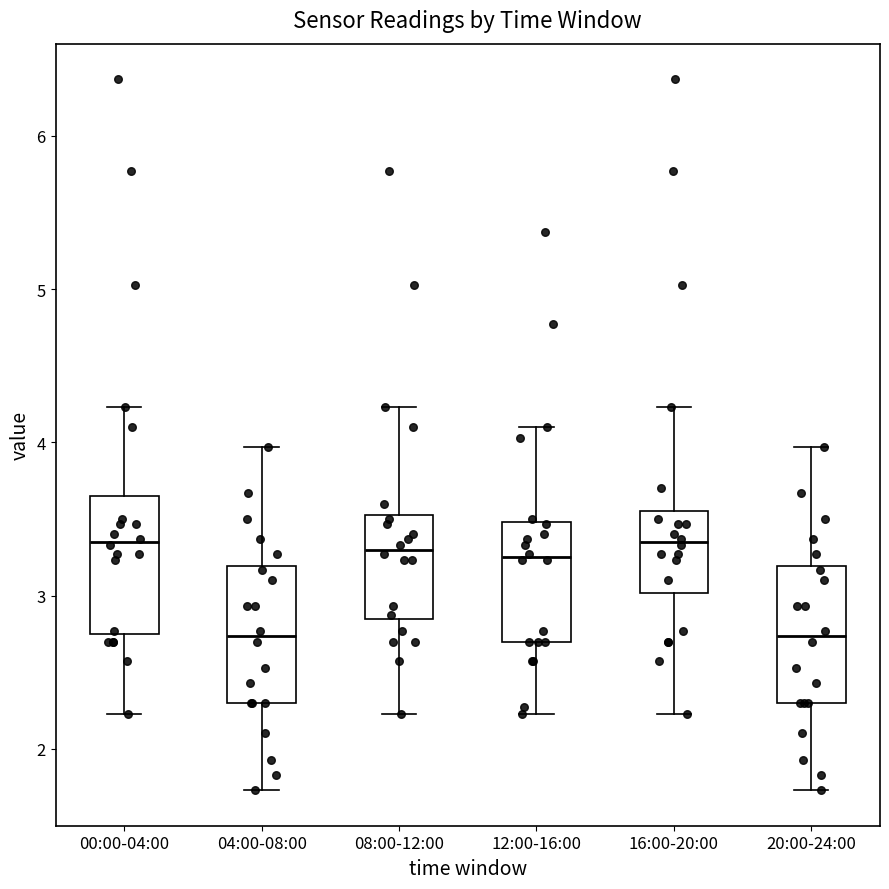

Where is the upper edge of the box for 12:00-16:00 on the y-axis? The values are not printed on the chart, so give them approximately, as read against the axis.

3.5